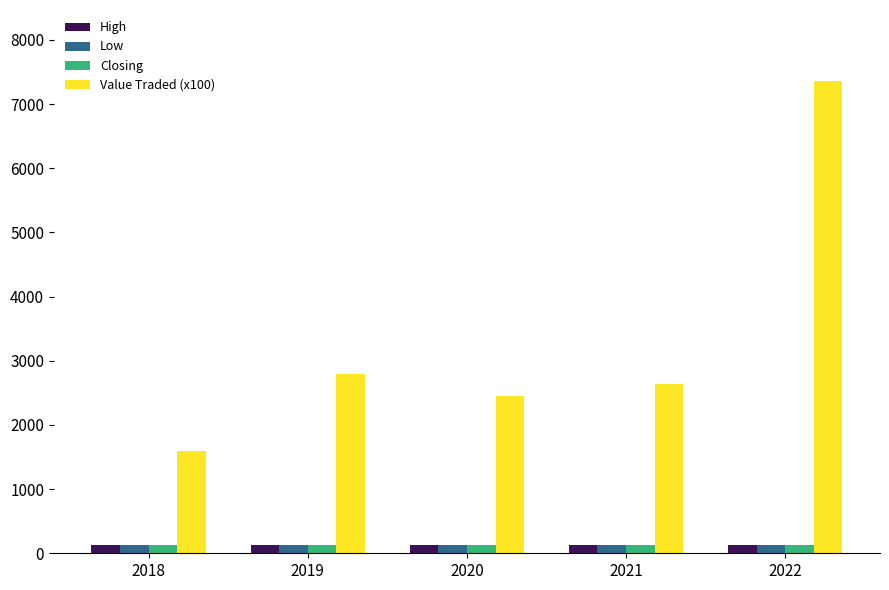

Is it true that Low equals 125.0 at 2022?

True